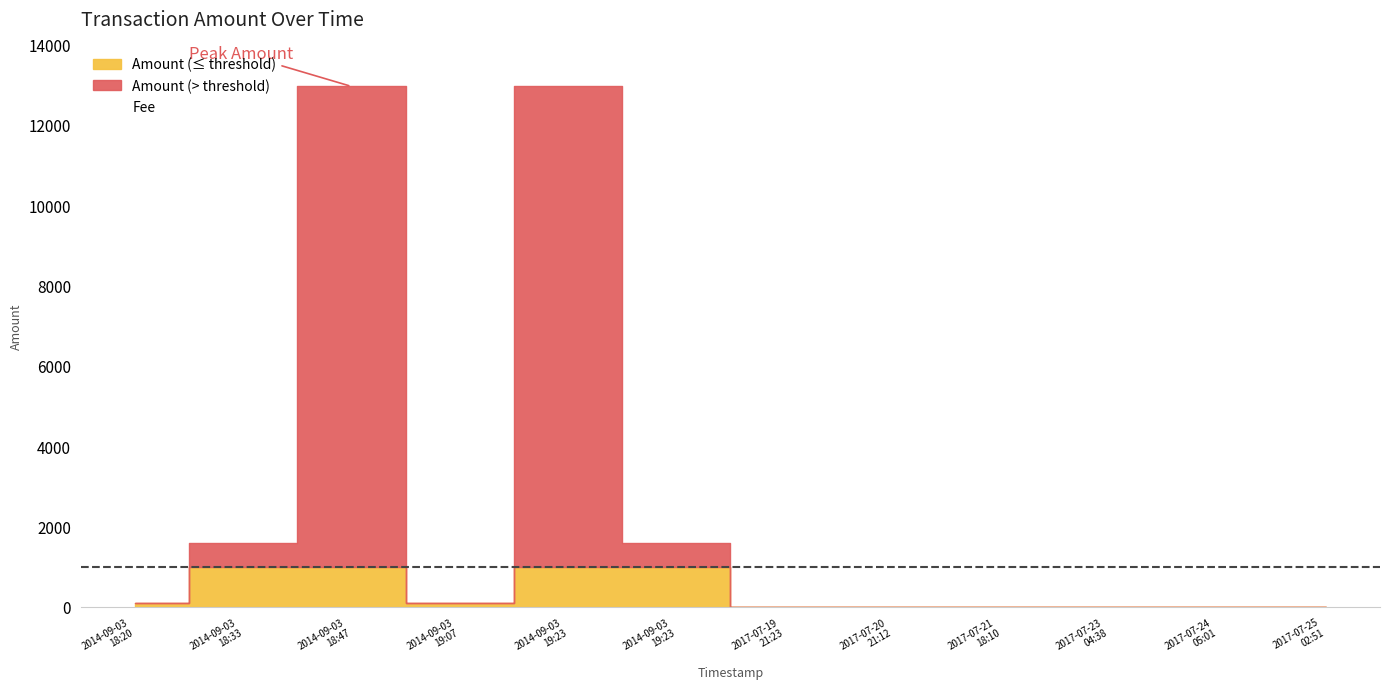

At which category does Amount reach its first local valley?

2014-09-03 19:07:47